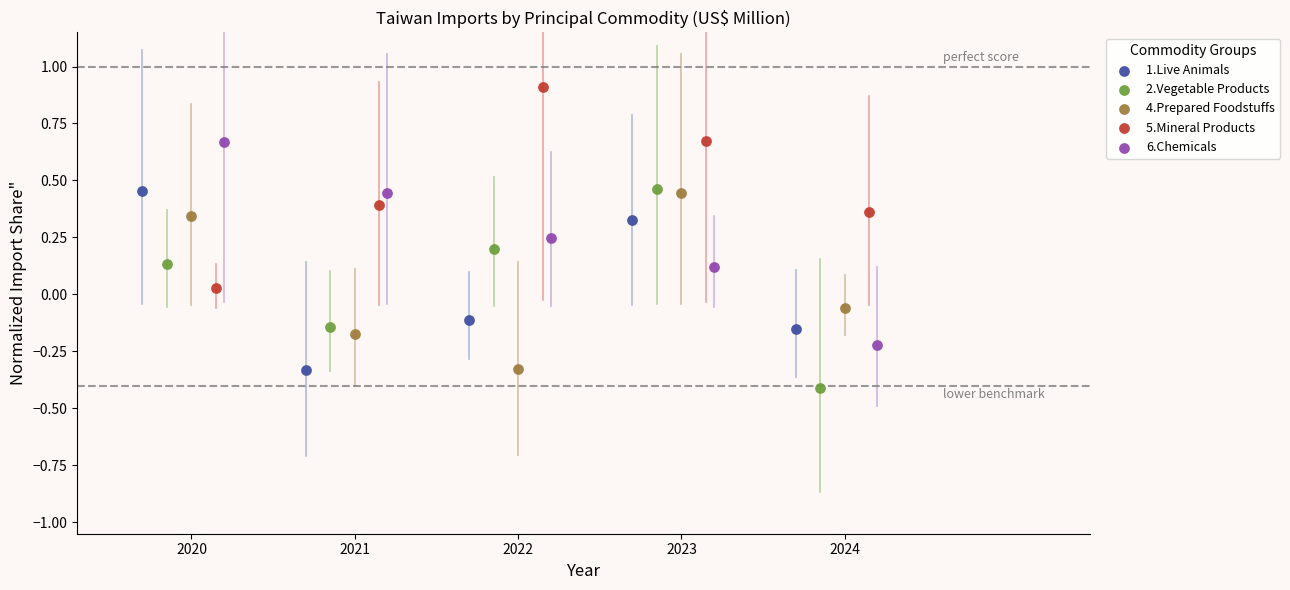

What are all the series names shown in the legend?

1.Live Animals, 2.Vegetable Products, 4.Prepared Foodstuffs, 5.Mineral Products, 6.Chemicals